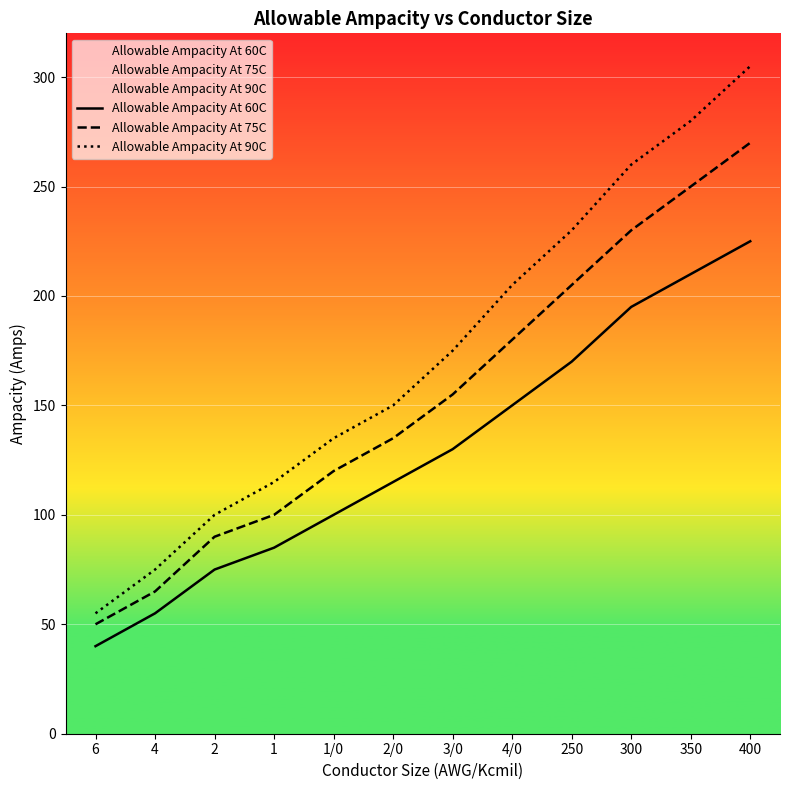

What is the value of the Allowable Ampacity At 90C point at the 10th from the left?

260